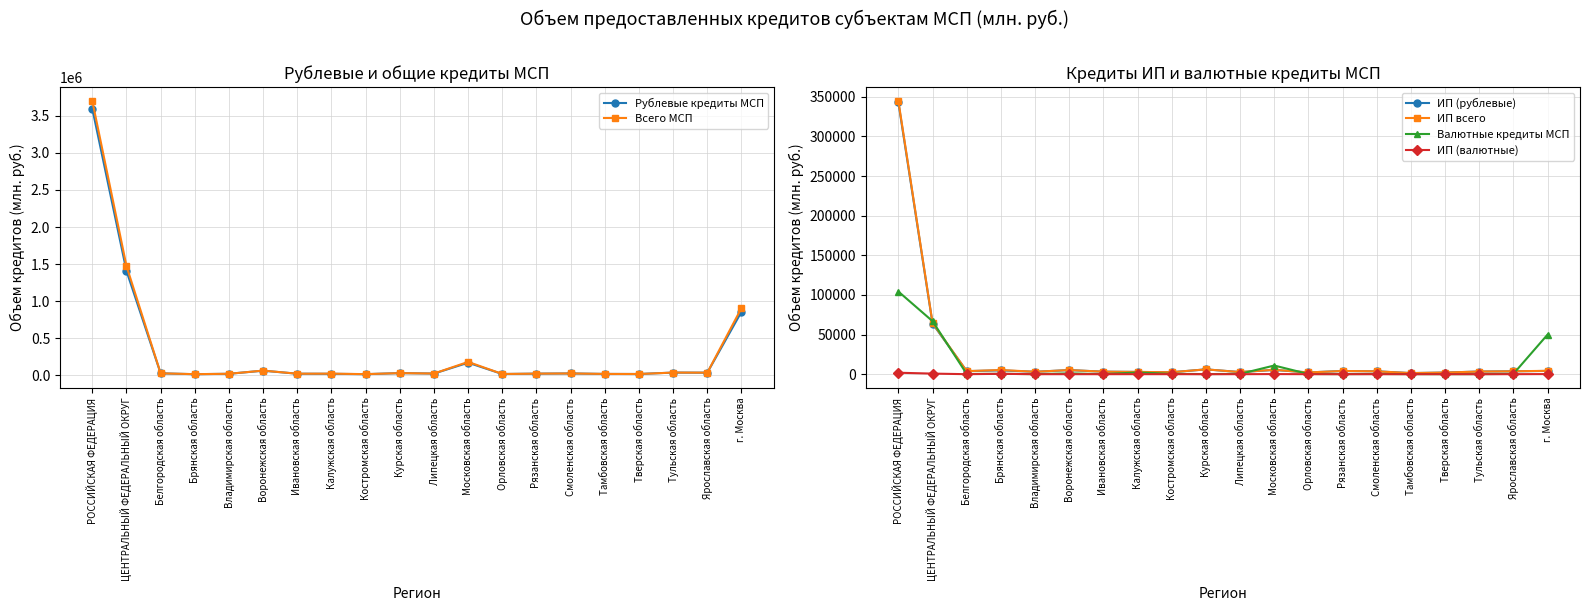

True or false: ИП всего and ИП (рублевые) intersect in this chart.

False